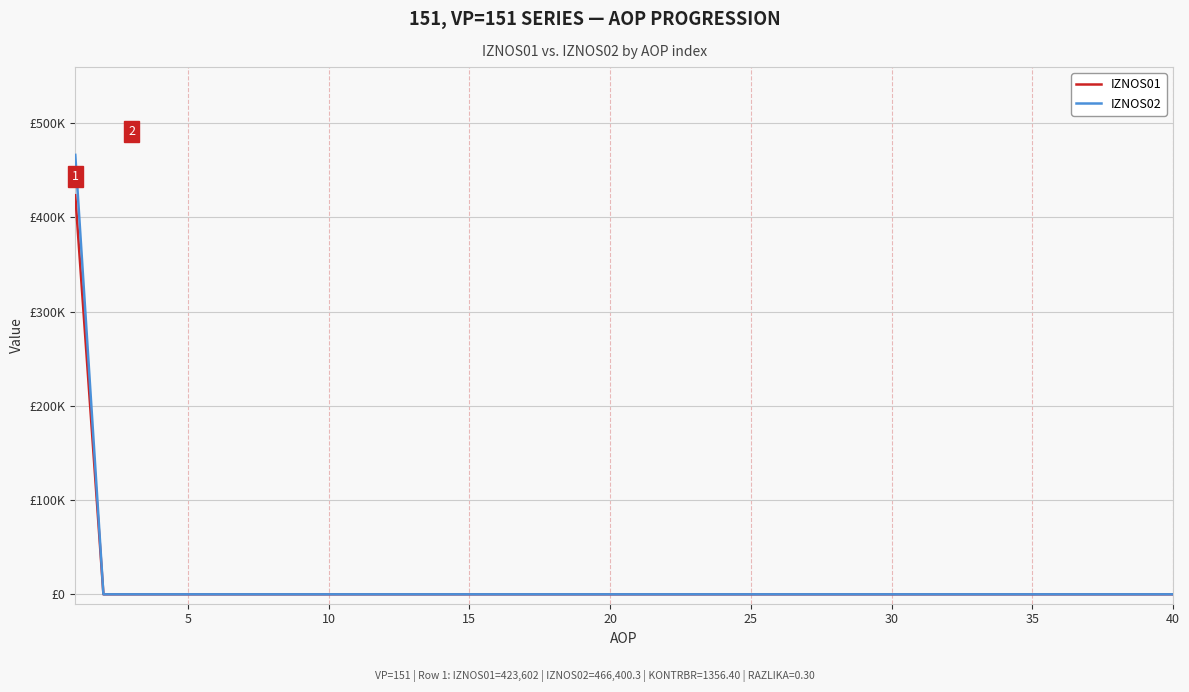

What are all the series names shown in the legend?

IZNOS01, IZNOS02